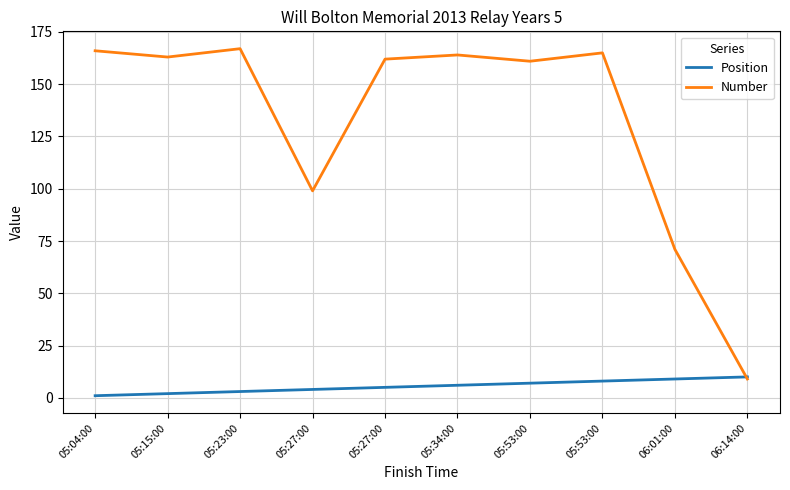

What is the difference between the second highest and minimum values in the Position series?

8